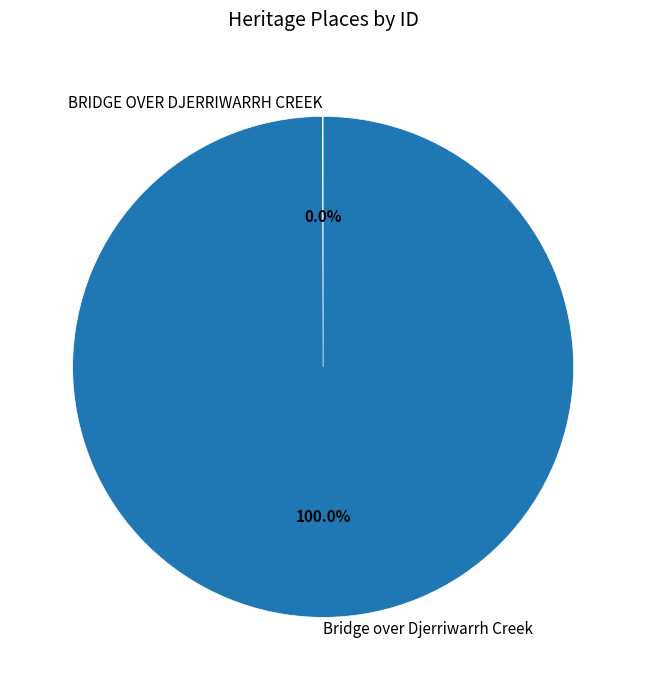

Is there any slice that represents more than half of the pie?

Yes